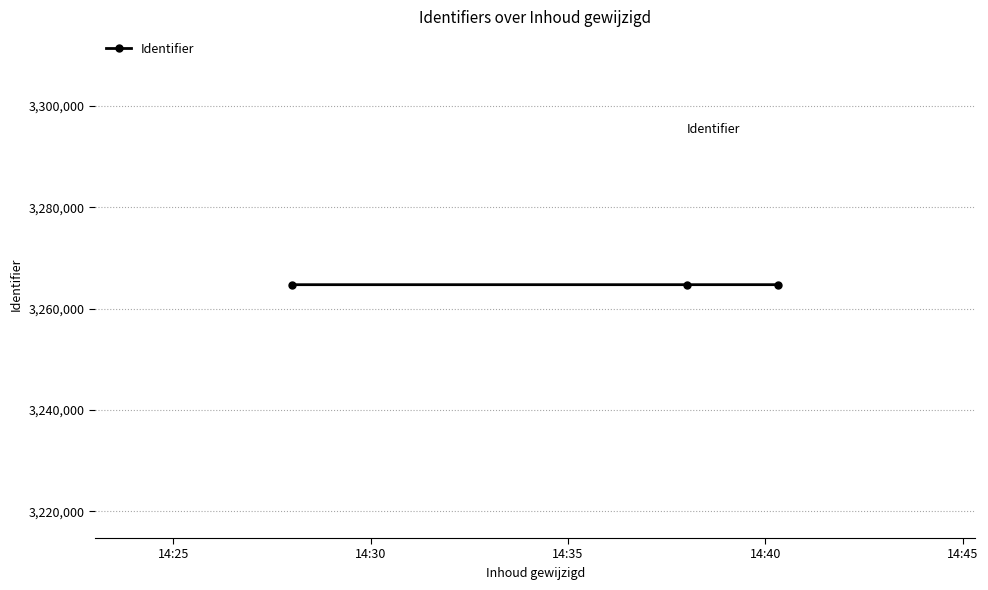

Count the number of categories in the chart.

3